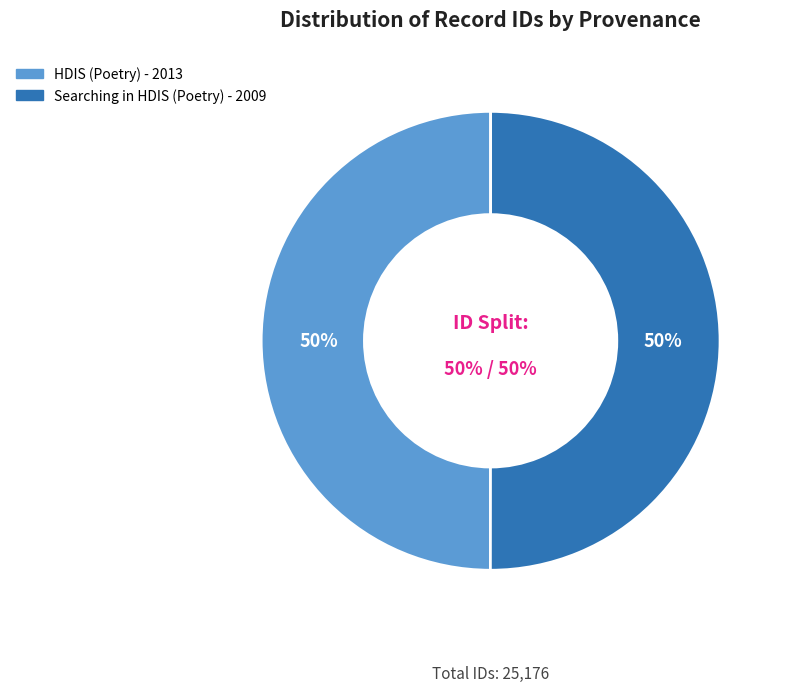

Which category has the biggest portion of the pie?

Searching in HDIS (Poetry) - 2009